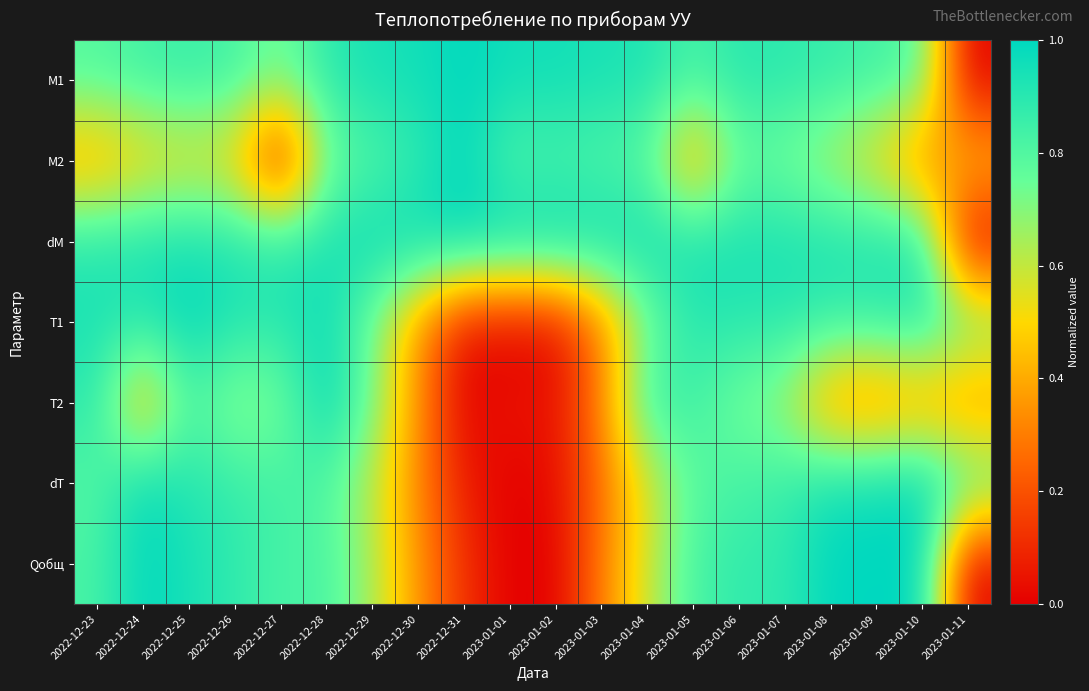

Reading right to left, extract all data points from this chart.

M1: 2023-01-11=0.0	2023-01-10=0.8	2023-01-09=0.8	2023-01-08=0.9	2023-01-07=0.9	2023-01-06=0.9	2023-01-05=0.8	2023-01-04=0.9	2023-01-03=0.9	2023-01-02=1.0	2023-01-01=1.0	2022-12-31=1.0	2022-12-30=1.0	2022-12-29=0.9	2022-12-28=0.9	2022-12-27=0.7	2022-12-26=0.8	2022-12-25=0.9	2022-12-24=0.8	2022-12-23=0.8
M2: 2023-01-11=0.5	2023-01-10=0.3	2023-01-09=0.5	2023-01-08=0.6	2023-01-07=0.7	2023-01-06=0.7	2023-01-05=0.4	2023-01-04=0.8	2023-01-03=0.8	2023-01-02=0.8	2023-01-01=0.8	2022-12-31=1.0	2022-12-30=0.9	2022-12-29=0.8	2022-12-28=0.7	2022-12-27=0.0	2022-12-26=0.5	2022-12-25=0.5	2022-12-24=0.5	2022-12-23=0.4
dM: 2023-01-11=0.0	2023-01-10=0.9	2023-01-09=0.9	2023-01-08=0.9	2023-01-07=0.9	2023-01-06=0.9	2023-01-05=0.9	2023-01-04=1.0	2023-01-03=1.0	2023-01-02=1.0	2023-01-01=1.0	2022-12-31=1.0	2022-12-30=1.0	2022-12-29=1.0	2022-12-28=0.9	2022-12-27=0.9	2022-12-26=0.9	2022-12-25=0.9	2022-12-24=0.9	2022-12-23=0.9
T1: 2023-01-11=0.8	2023-01-10=0.9	2023-01-09=0.9	2023-01-08=0.9	2023-01-07=0.9	2023-01-06=0.9	2023-01-05=0.9	2023-01-04=0.7	2023-01-03=0.3	2023-01-02=0.0	2023-01-01=0.0	2022-12-31=0.0	2022-12-30=0.4	2022-12-29=0.7	2022-12-28=1.0	2022-12-27=0.9	2022-12-26=0.9	2022-12-25=1.0	2022-12-24=0.9	2022-12-23=0.9
T2: 2023-01-11=0.3	2023-01-10=0.4	2023-01-09=0.3	2023-01-08=0.3	2023-01-07=0.7	2023-01-06=0.7	2023-01-05=0.8	2023-01-04=0.9	2023-01-03=0.3	2023-01-02=0.0	2023-01-01=0.1	2022-12-31=0.0	2022-12-30=0.4	2022-12-29=0.7	2022-12-28=1.0	2022-12-27=0.7	2022-12-26=0.7	2022-12-25=0.8	2022-12-24=0.4	2022-12-23=0.9
dT: 2023-01-11=0.8	2023-01-10=1.0	2023-01-09=1.0	2023-01-08=1.0	2023-01-07=0.9	2023-01-06=0.8	2023-01-05=0.8	2023-01-04=0.5	2023-01-03=0.3	2023-01-02=0.0	2023-01-01=0.0	2022-12-31=0.1	2022-12-30=0.3	2022-12-29=0.6	2022-12-28=0.8	2022-12-27=0.8	2022-12-26=0.9	2022-12-25=0.9	2022-12-24=1.0	2022-12-23=0.8
Qобщ: 2023-01-11=0.0	2023-01-10=1.0	2023-01-09=1.0	2023-01-08=1.0	2023-01-07=0.9	2023-01-06=0.9	2023-01-05=0.8	2023-01-04=0.6	2023-01-03=0.3	2023-01-02=0.0	2023-01-01=0.0	2022-12-31=0.1	2022-12-30=0.4	2022-12-29=0.6	2022-12-28=0.8	2022-12-27=0.8	2022-12-26=0.9	2022-12-25=0.9	2022-12-24=1.0	2022-12-23=0.8